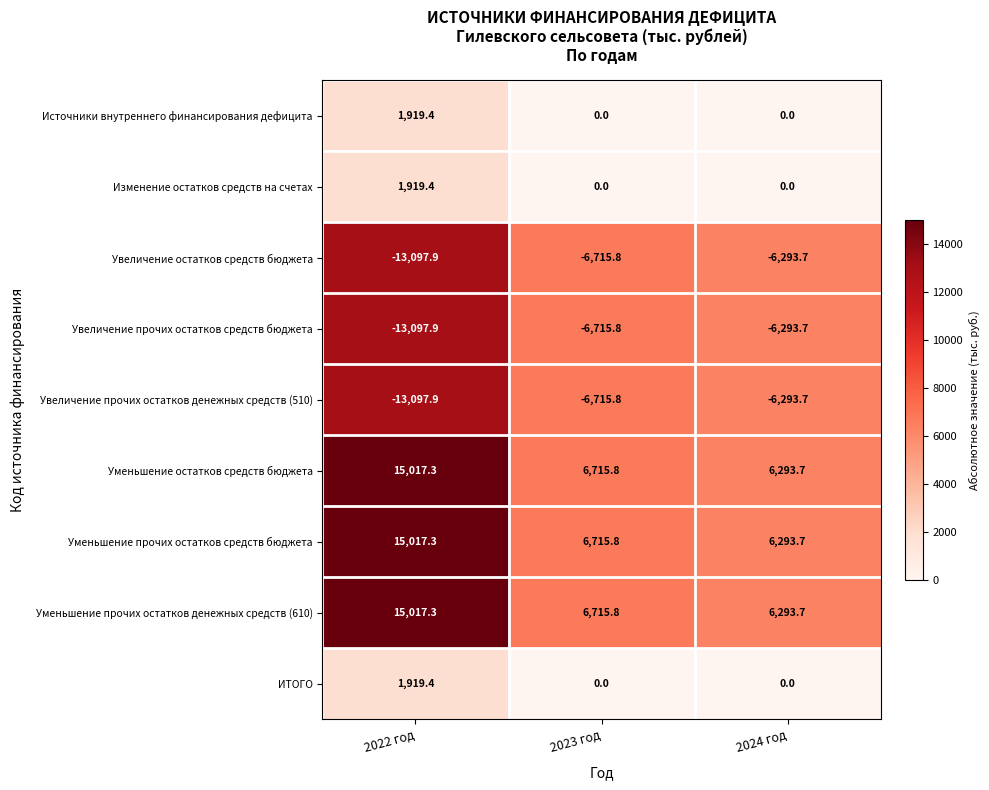

What is the difference between the maximum and minimum values in the Уменьшение остатков средств бюджета series?

8723.6